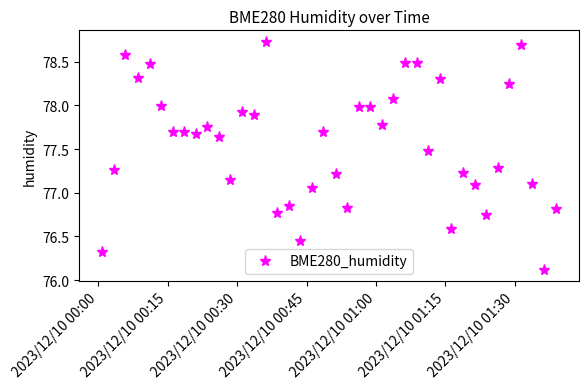

True or false: the data has more than 1 interior local peaks.

True